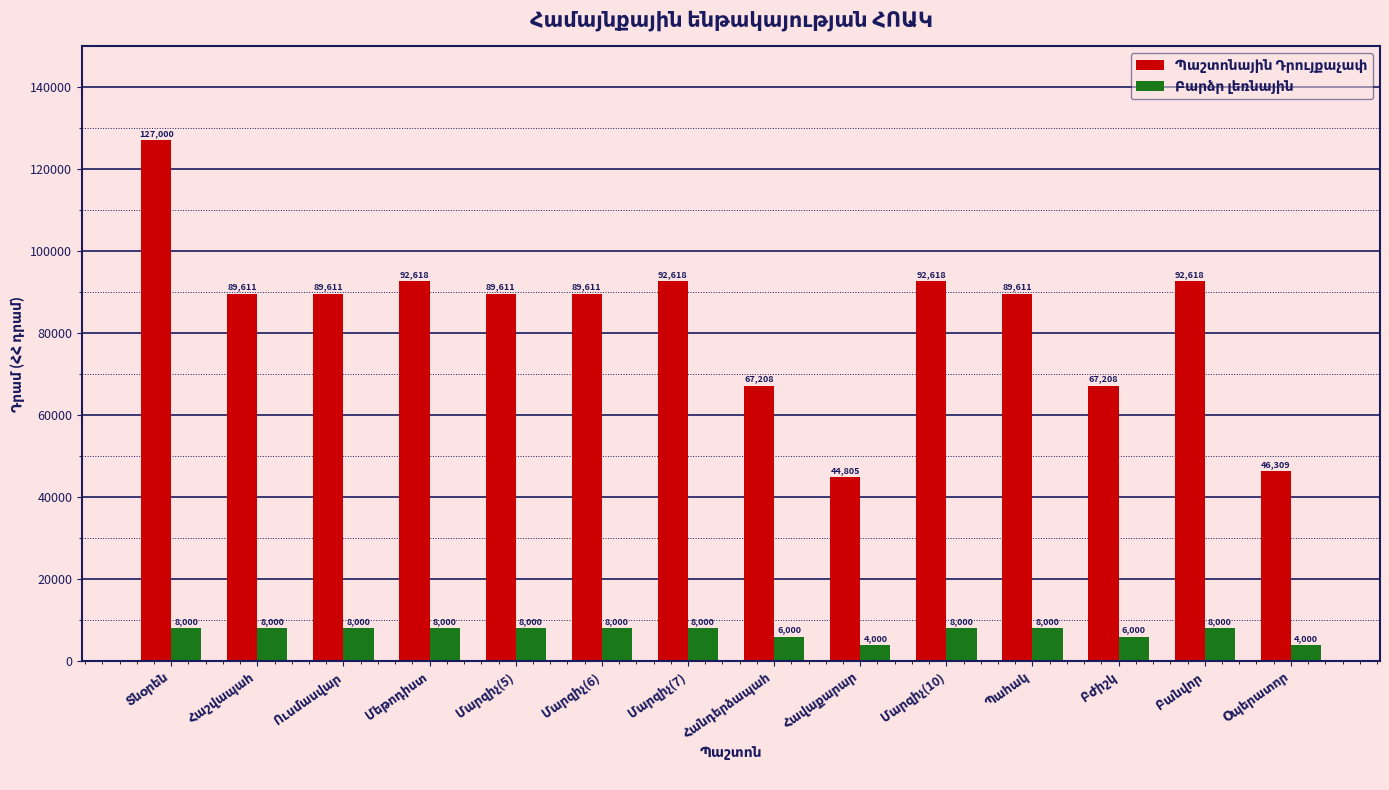

At how many categories does at least one series exceed 71820?

10